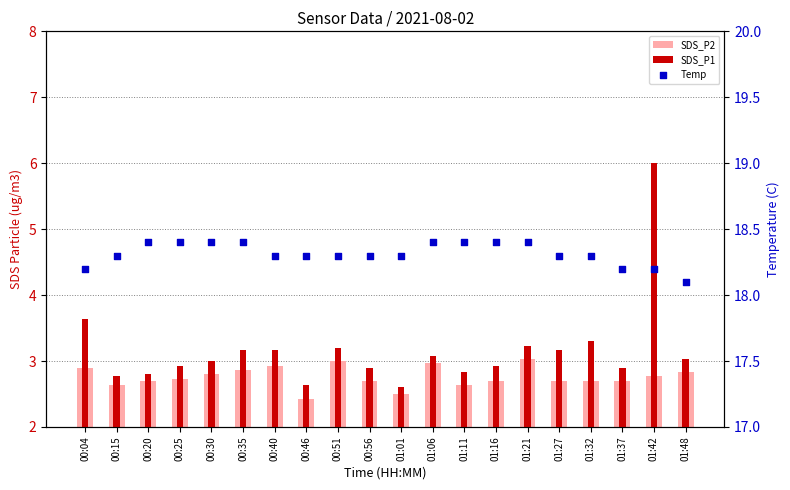

Which series reaches the maximum Y coordinate?

Temp